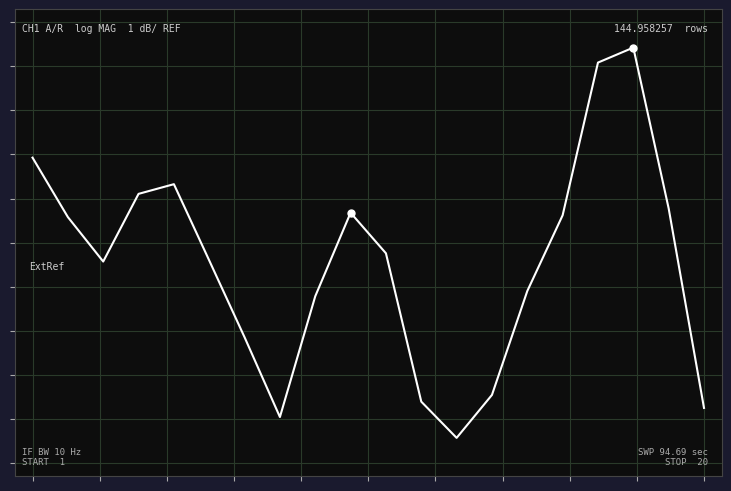

Does the chart have visible grid lines?

Yes